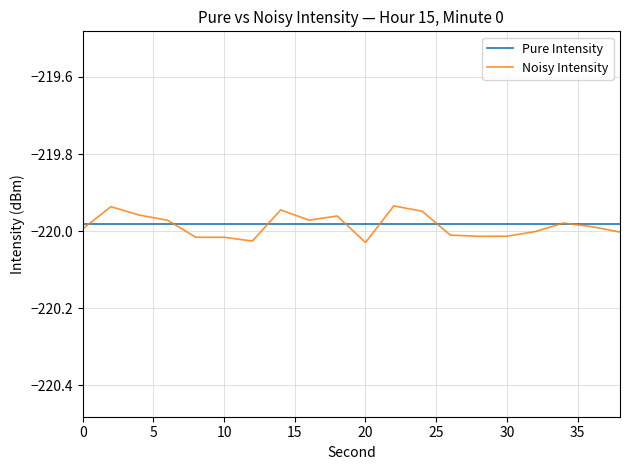

Which series has the largest range (max minus min)?

Noisy Intensity